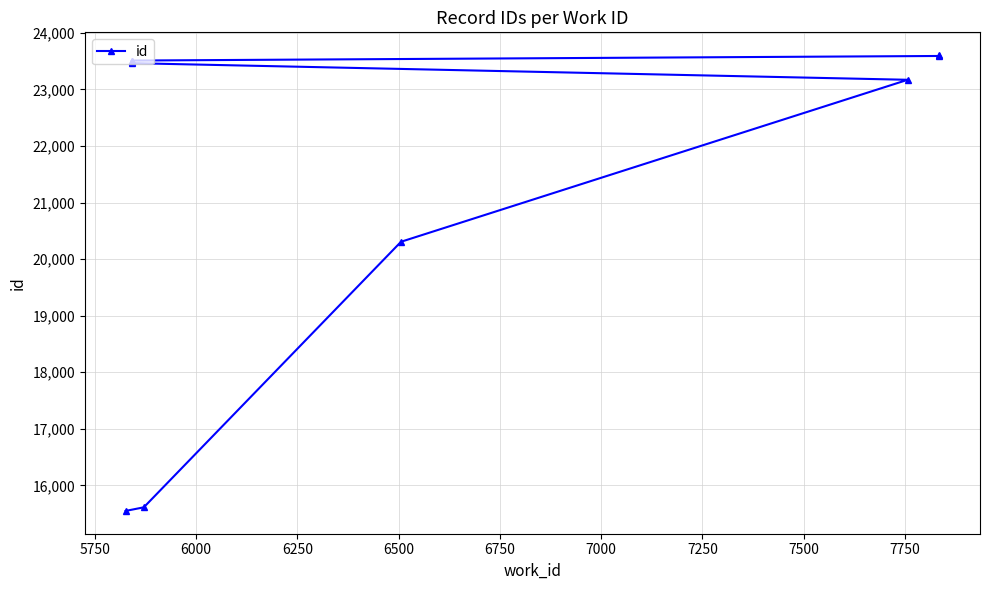

What is the change in value from 7250 to 7750?

+96